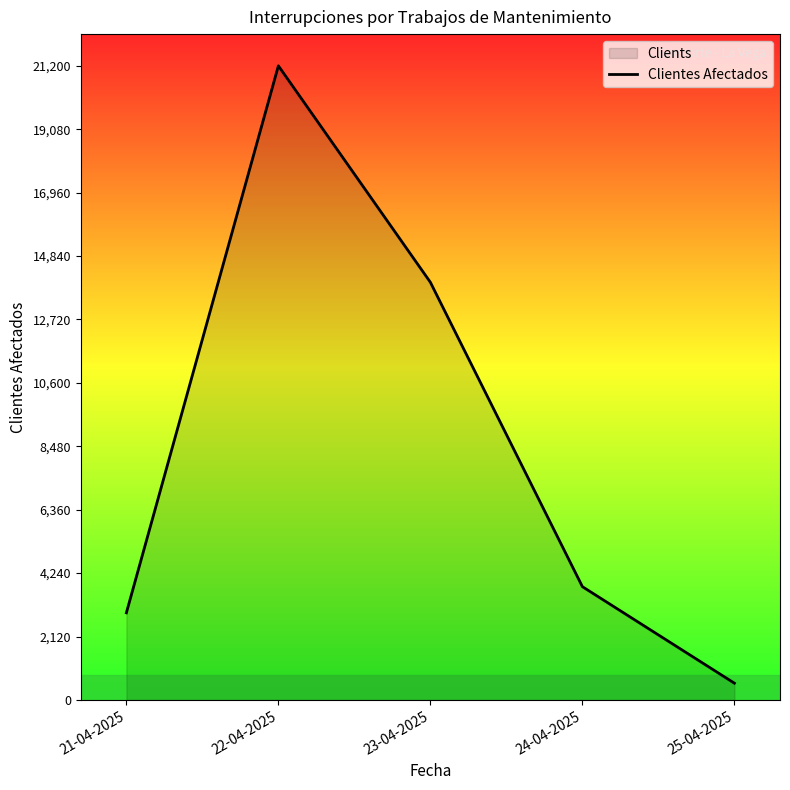

What is the change in value from 22-04-2025 to 23-04-2025?

-7238